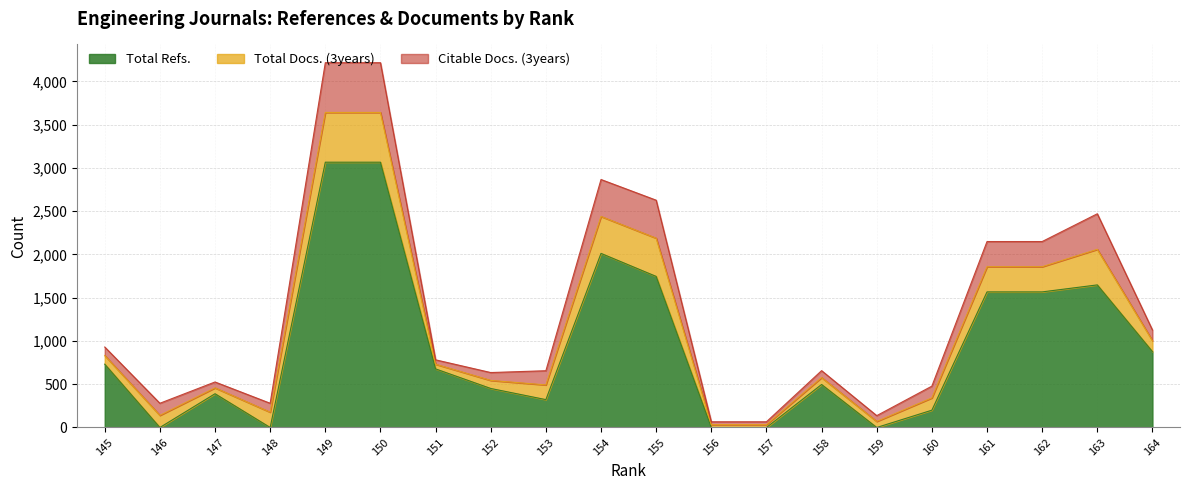

How many intersections are there between Total Refs. and Citable Docs. (3years)?

8